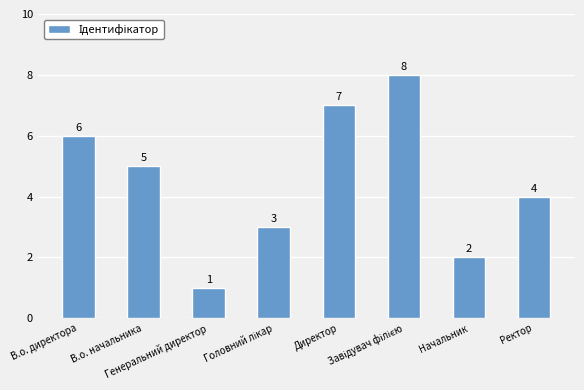

What is the sum of all values?

36